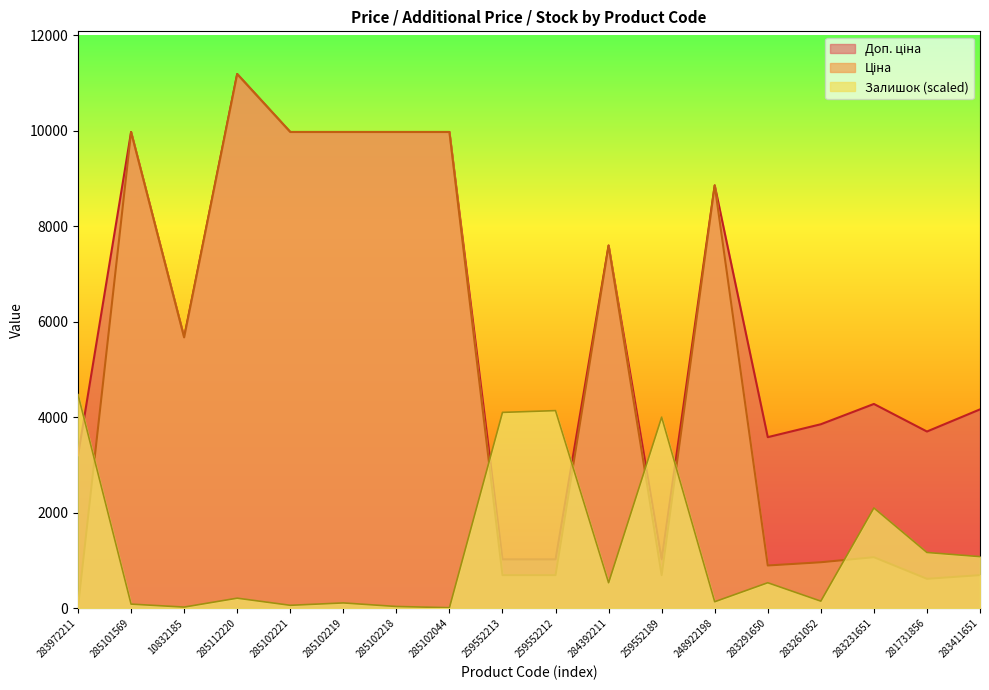

Does the chart display data point markers on the line(s)?

No